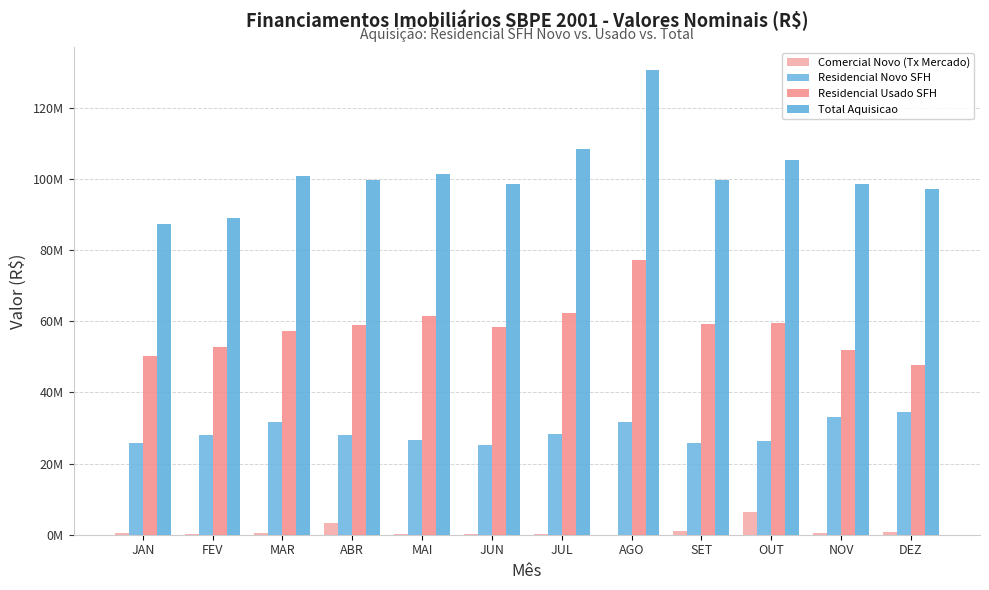

What is the average value of the Total Aquisicao series?

101347531